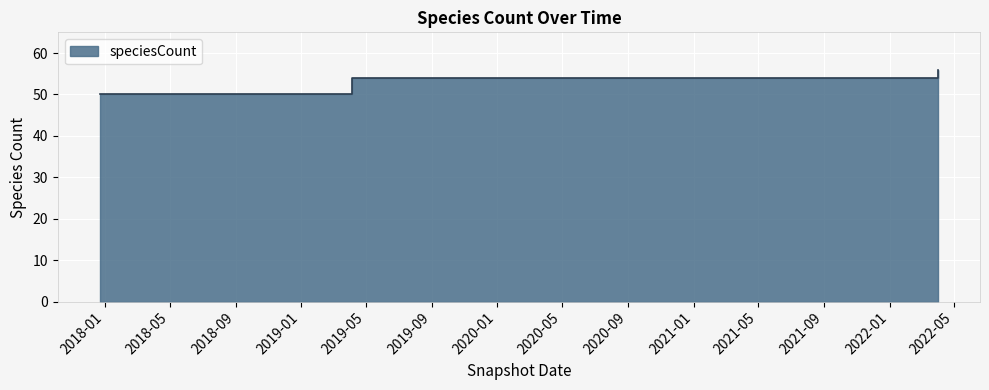

True or false: the data shows 54 at 2021-04-01.

True